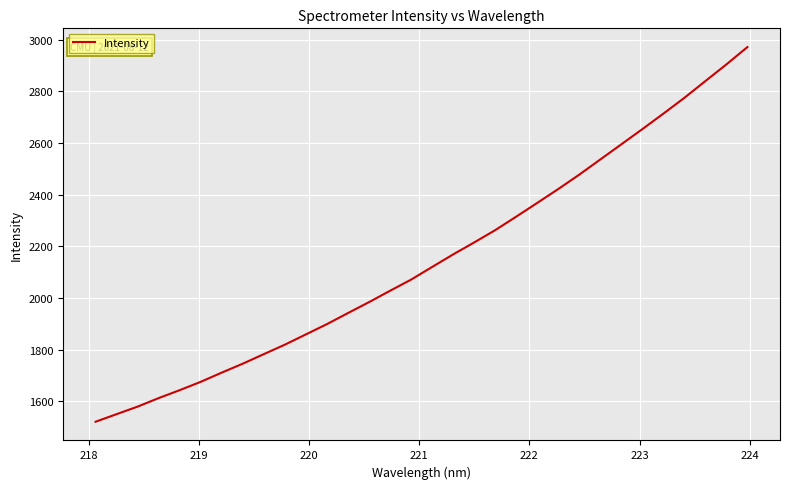

What is the minimum value shown in the chart?

1521.2